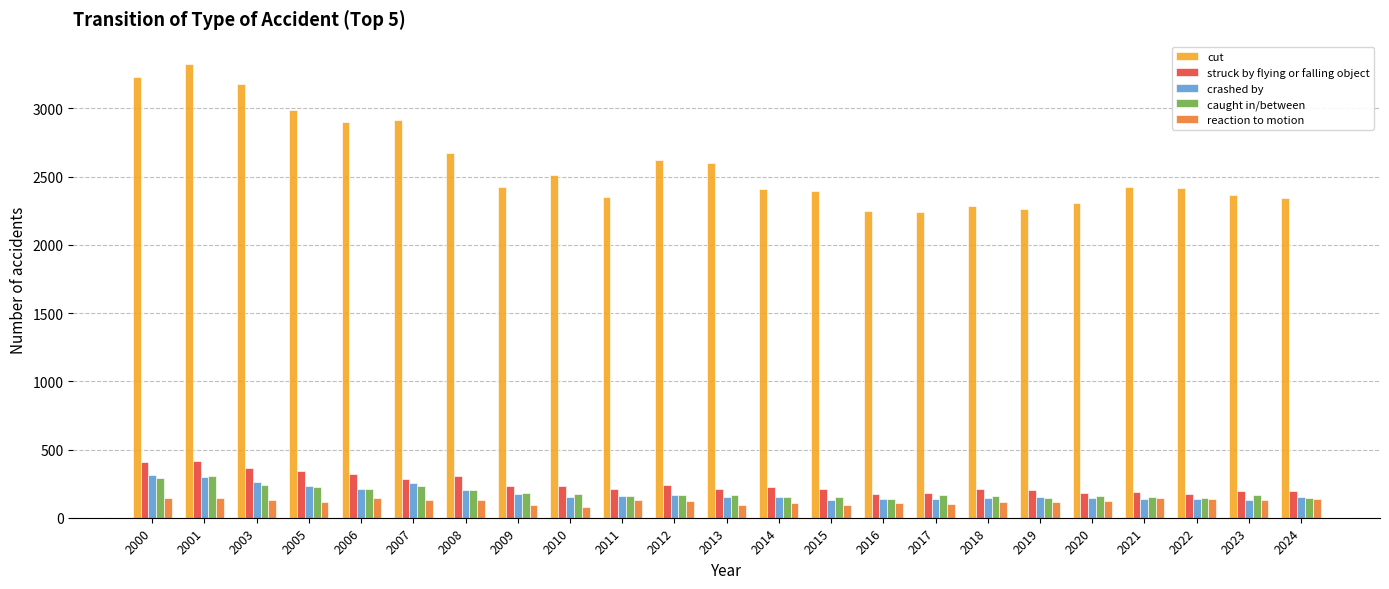

What is the greatest value displayed?

3323